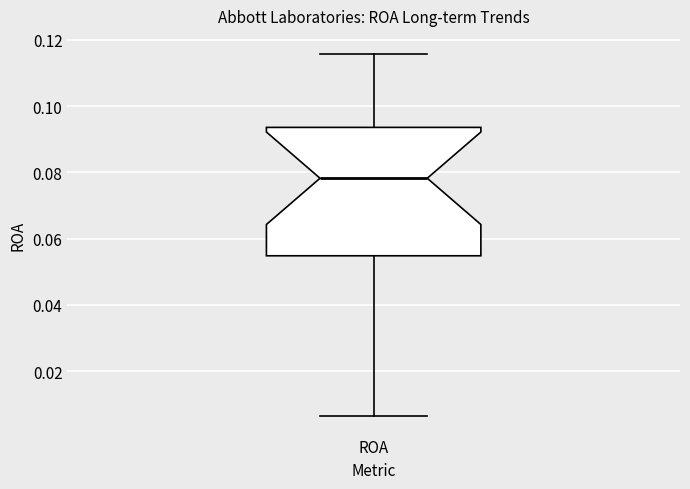

Where does the lower whisker of the box for ROA end on the y-axis? The values are not printed on the chart, so give them approximately, as read against the axis.

0.006